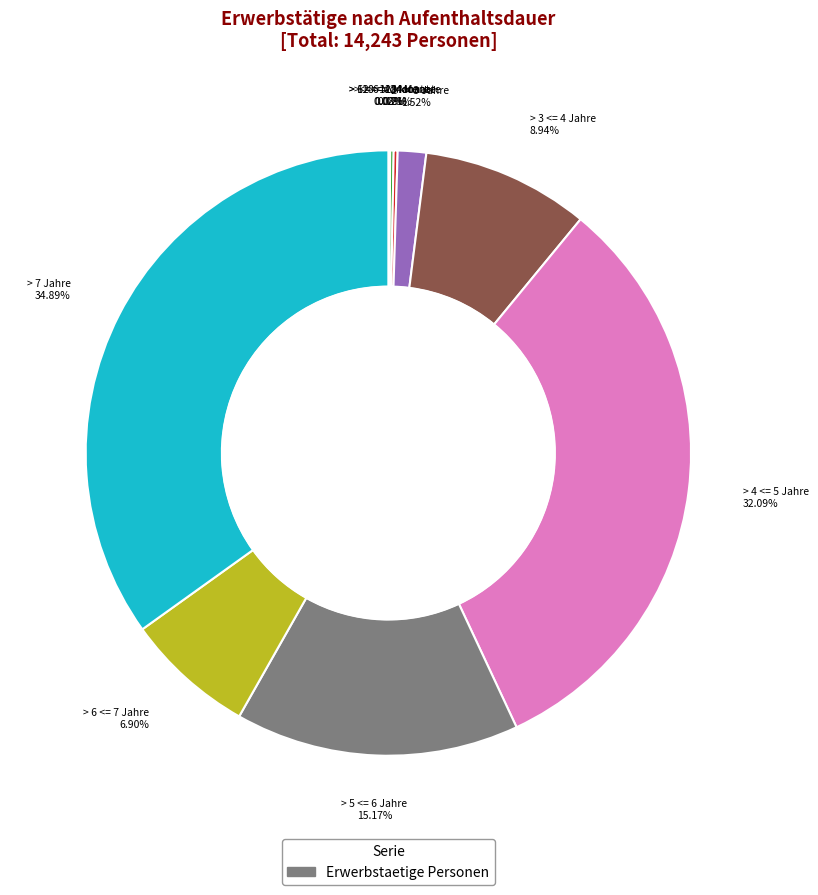

Does any single category account for the majority?

No